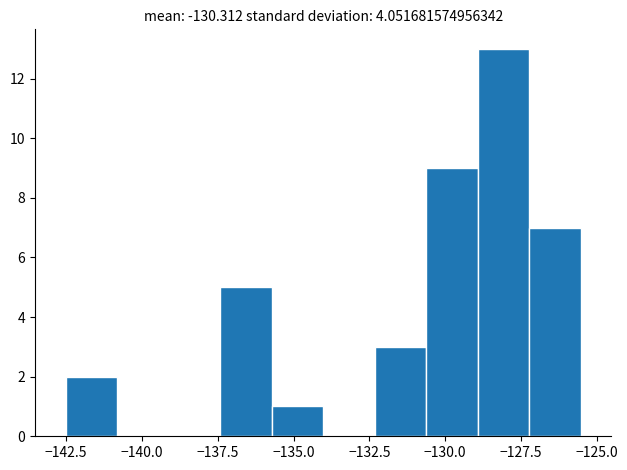

Read against the x-axis, roughly where is the centre of the tallest bar?

-128.0